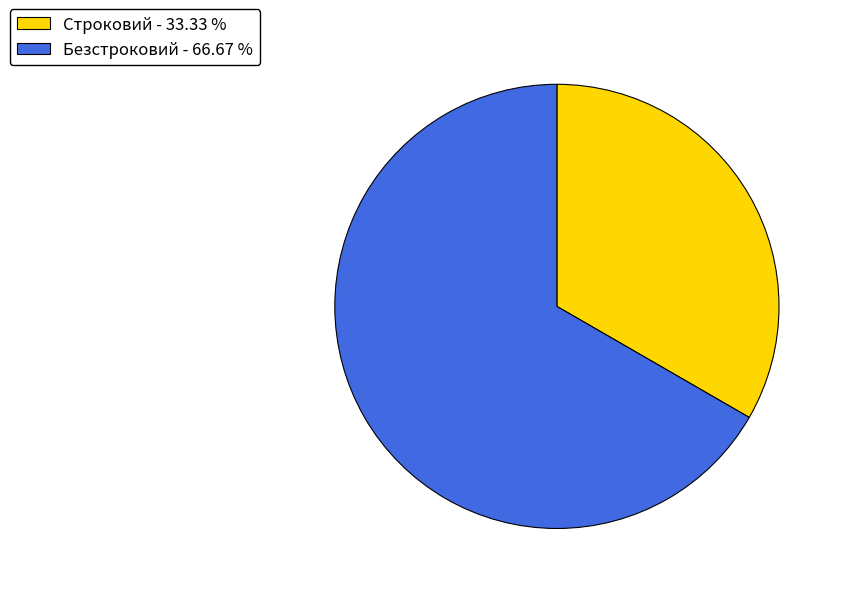

How many slices are in this pie chart?

2